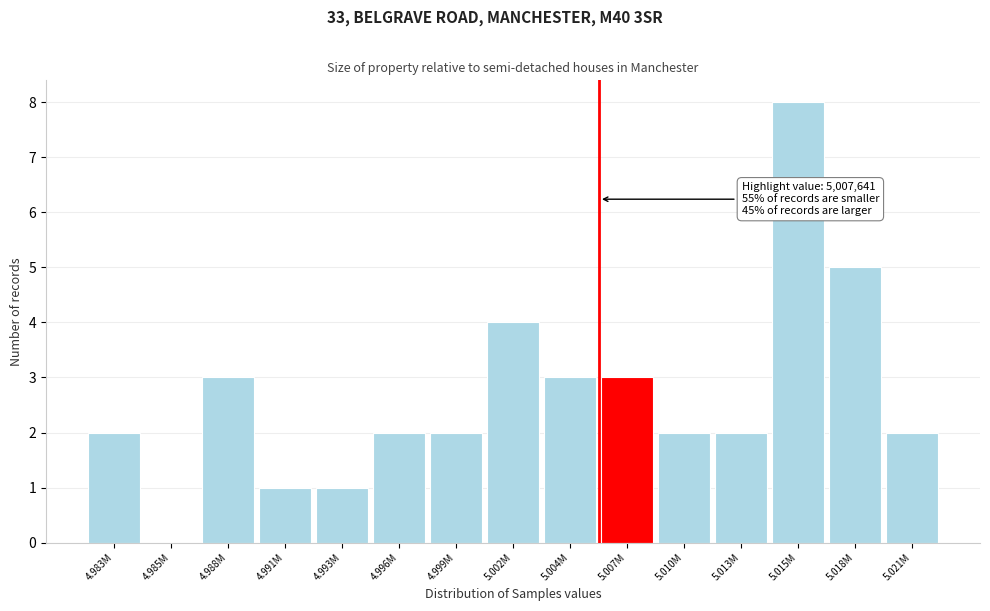

Reading left to right, transcribe all the data shown in this chart.

4.983M=2	4.985M=0	4.988M=3	4.991M=1	4.993M=1	4.996M=2	4.999M=2	5.002M=4	5.004M=3	5.007M=3	5.010M=2	5.013M=2	5.015M=8	5.018M=5	5.021M=2